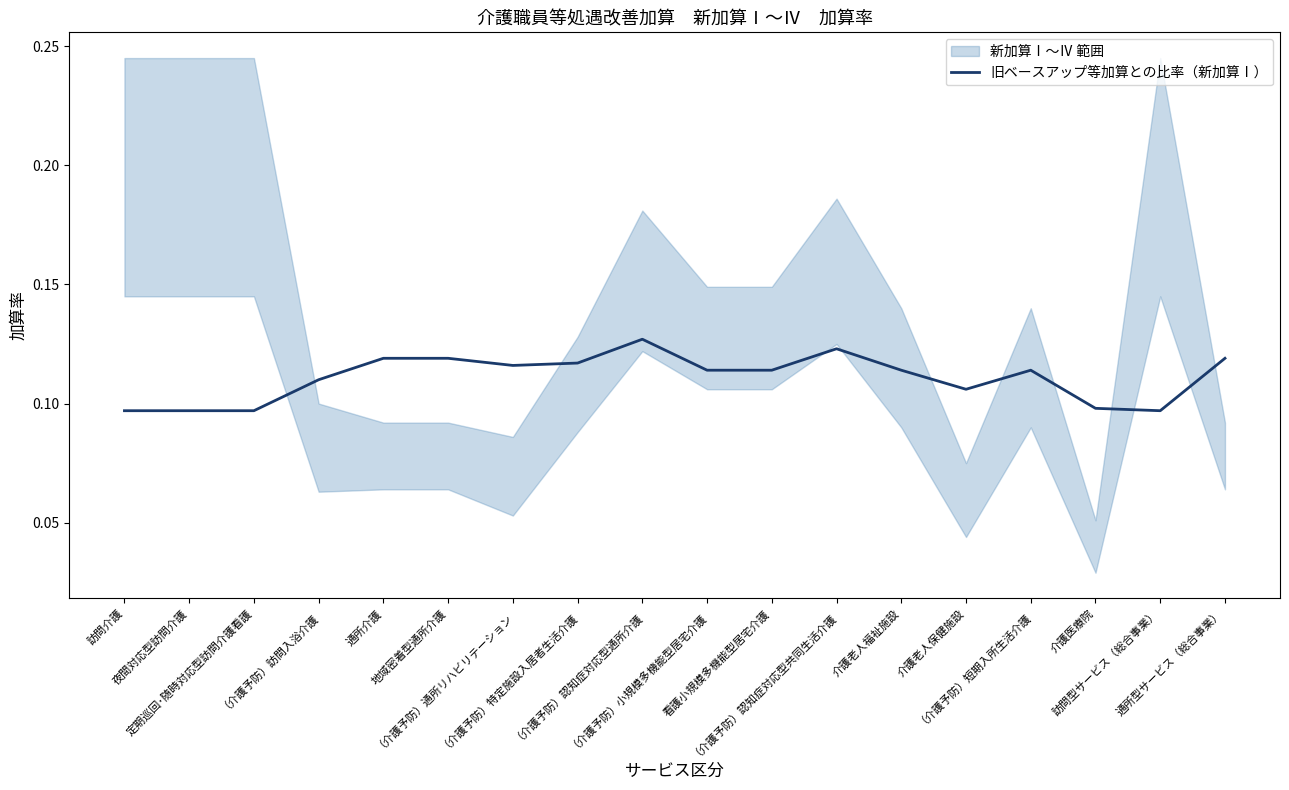

At which category does the data reach its first local peak?

（介護予防）認知症対応型通所介護